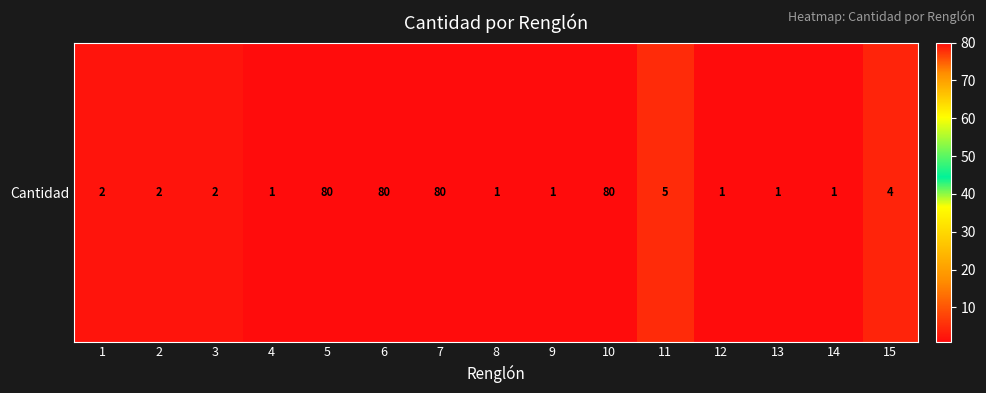

True or false: the data shows 2 at 3.

True